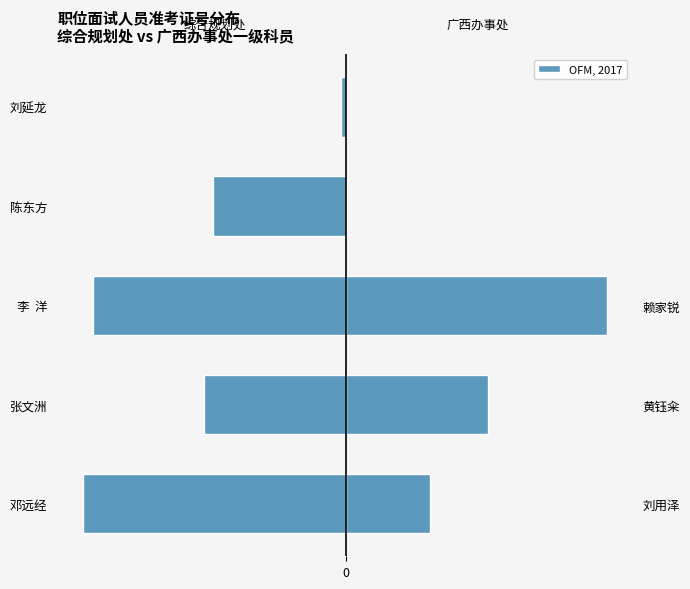

Reading left to right, extract all data points from this chart.

综合规划处一级科员（300110001001）: -10.0	-5.4	-9.7	-5.1	-0.2
广西办事处一级科员（300110002001）: 3.2	5.4	9.9	0.0	0.0